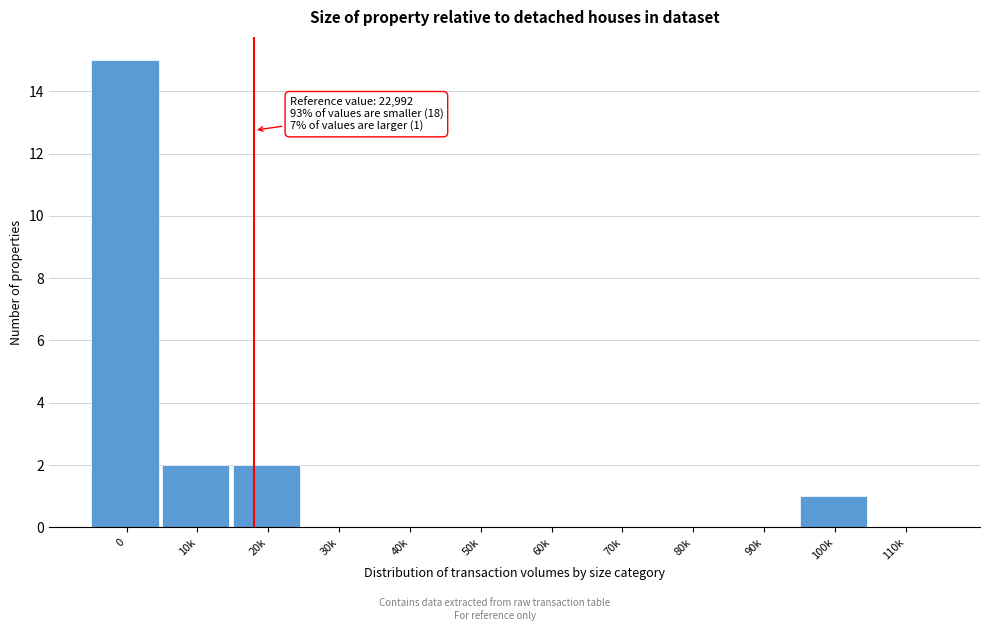

Reading right to left, transcribe all the data shown in this chart.

110k=0	100k=1	90k=0	80k=0	70k=0	60k=0	50k=0	40k=0	30k=0	20k=2	10k=2	0=15